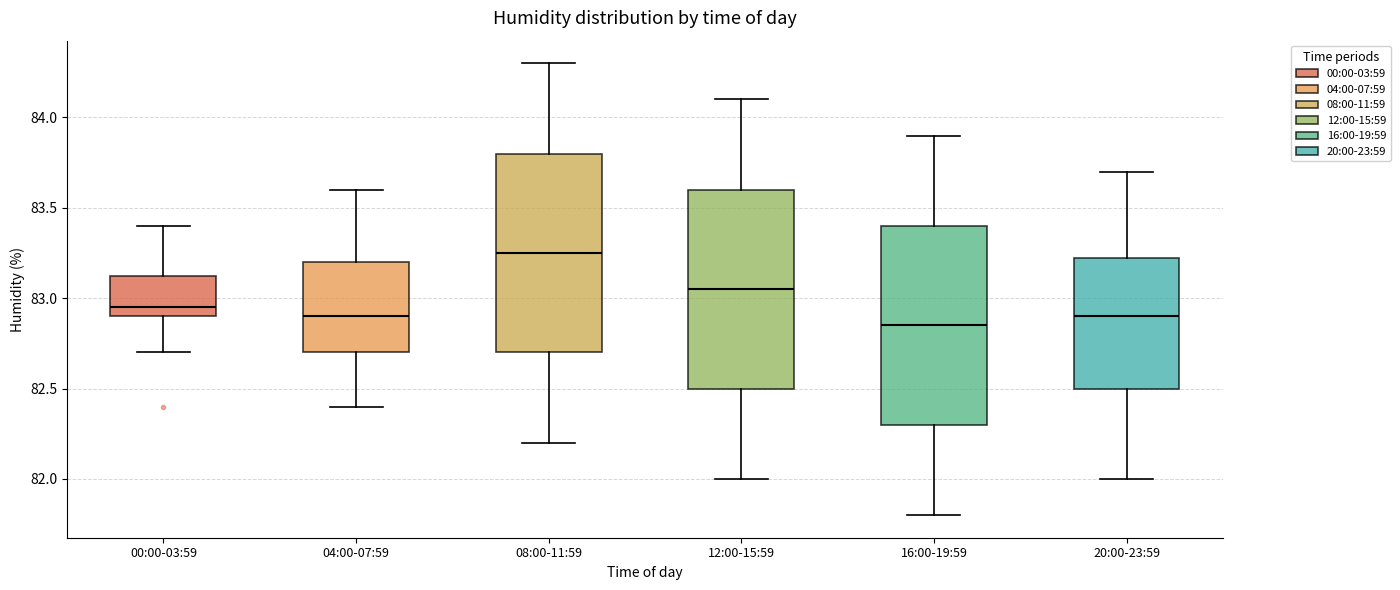

Reading left to right, read every box against the y-axis: the position of its median line, the range the box covers, and the ends of its whiskers. The values are not printed on the chart, so give them approximately, as read against the axis.

00:00-03:59: median 82.95, box 82.90 to 83.15, whiskers 82.70 to 83.40
04:00-07:59: median 82.90, box 82.70 to 83.20, whiskers 82.40 to 83.60
08:00-11:59: median 83.25, box 82.70 to 83.80, whiskers 82.20 to 84.30
12:00-15:59: median 83.05, box 82.50 to 83.60, whiskers 82.00 to 84.10
16:00-19:59: median 82.85, box 82.30 to 83.40, whiskers 81.80 to 83.90
20:00-23:59: median 82.90, box 82.50 to 83.25, whiskers 82.00 to 83.70